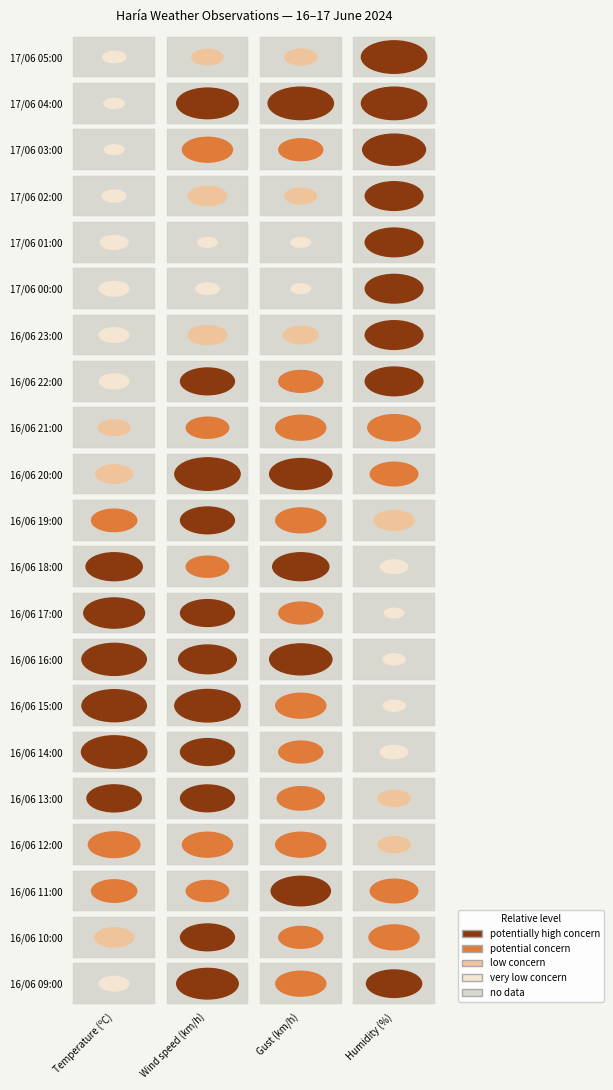

Count the number of categories in the chart.

4